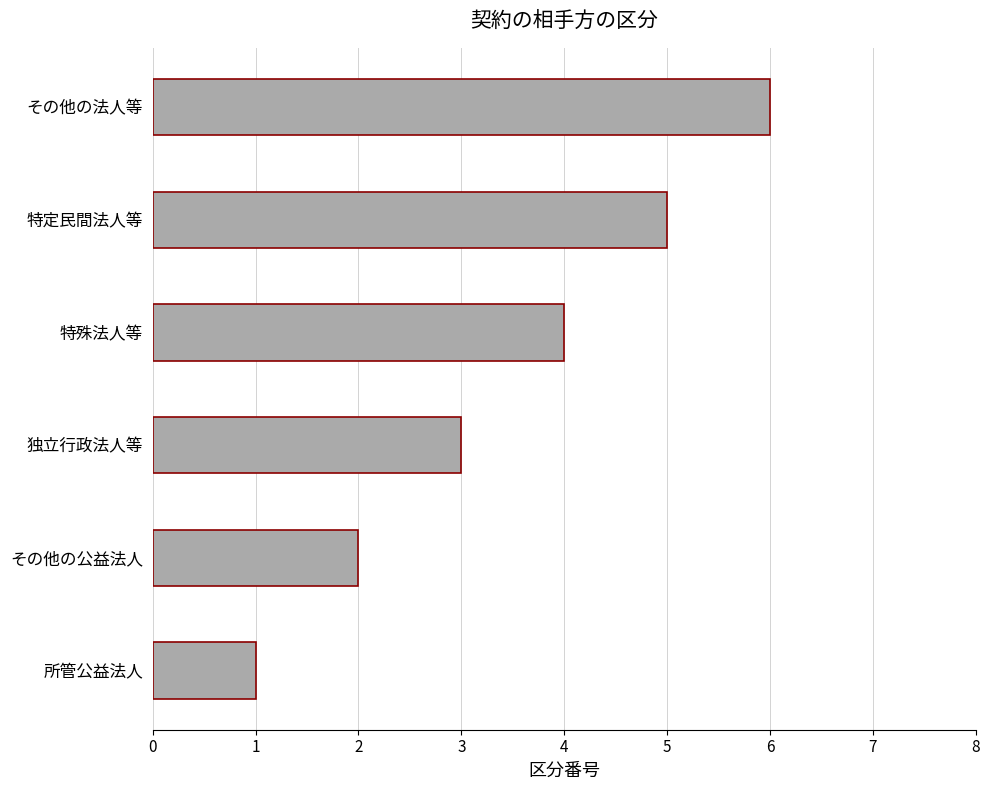

What is the sum of all values?

21